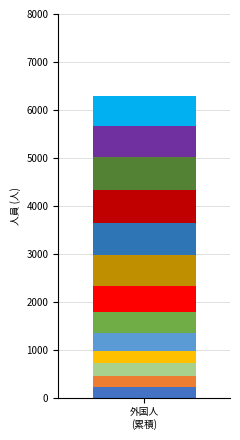

How many series are shown in this chart?

13